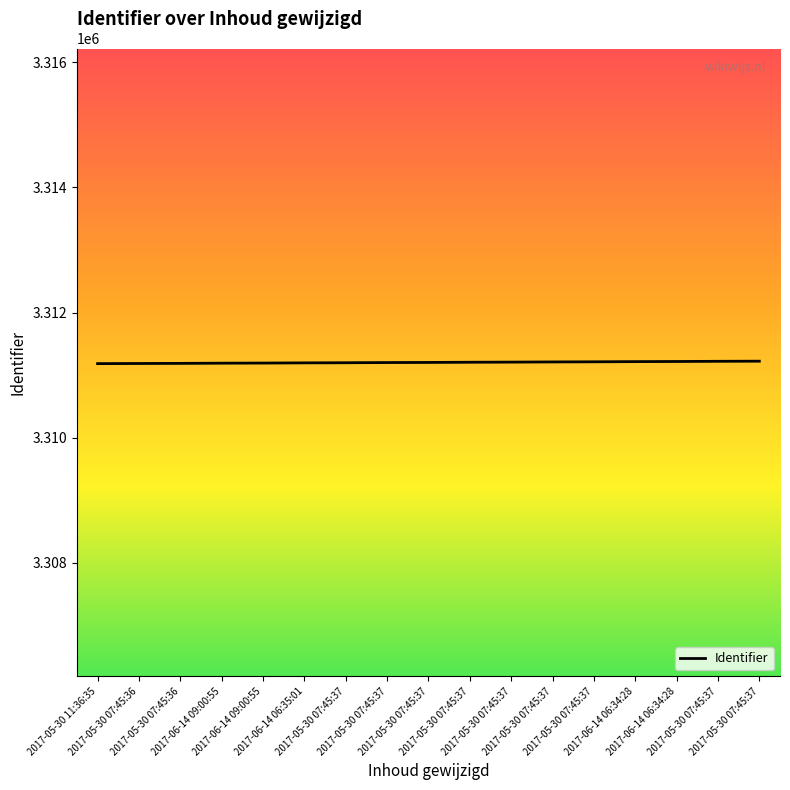

Does the chart have visible grid lines?

No